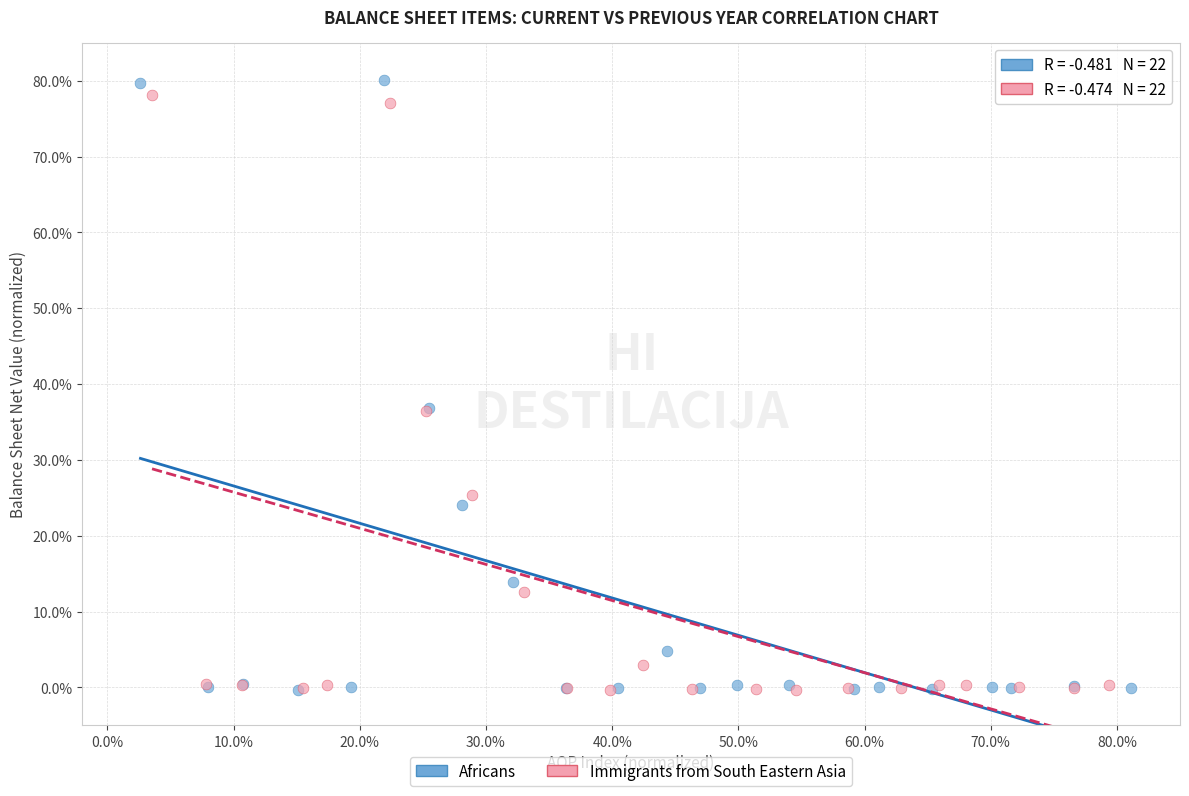

Which series has the largest Y range (max minus min)?

Africans